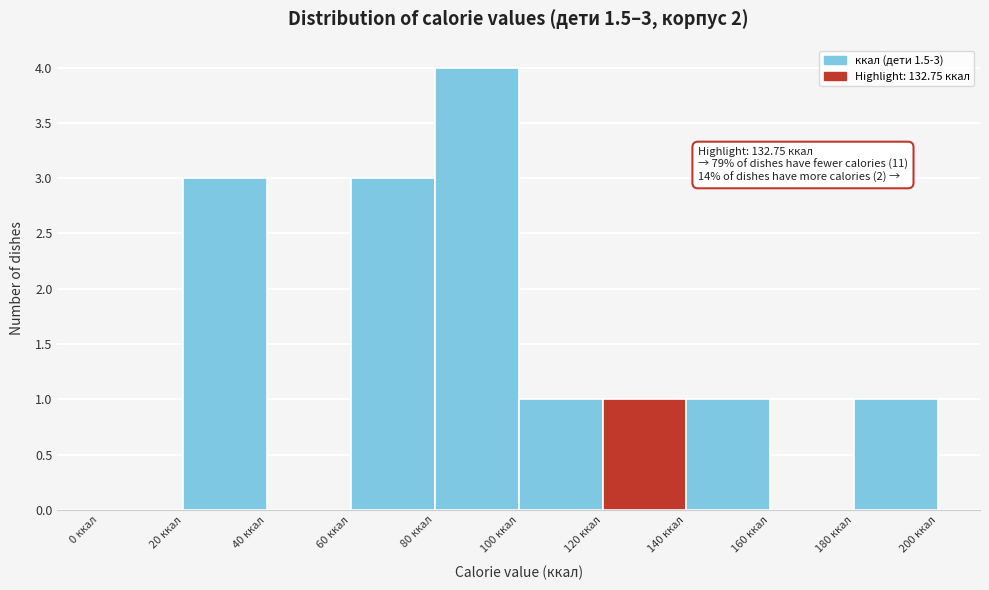

Which range on the x-axis has the tallest bar?

80 to 100